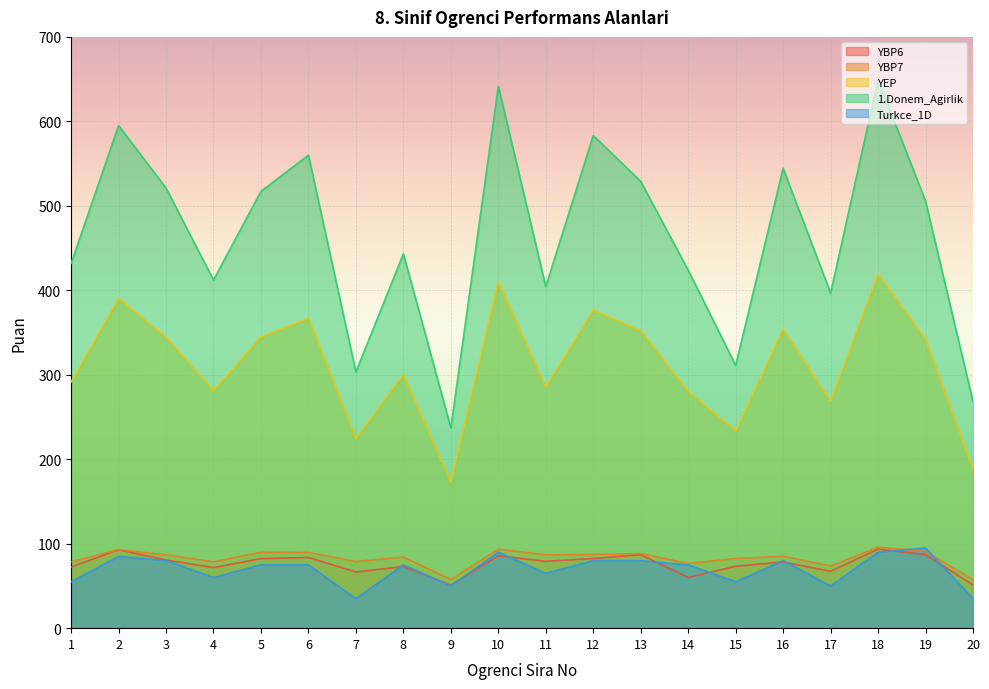

Where is YBP6 nearest to the value 72?

4